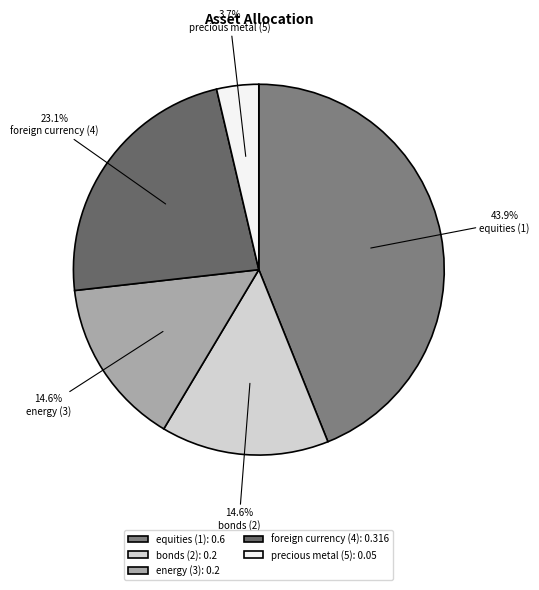

How many segments does this pie chart have?

5